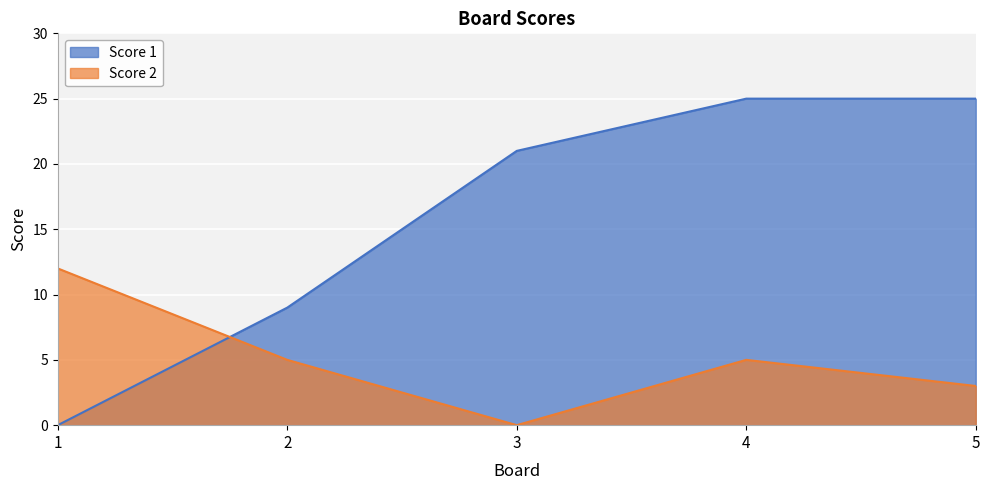

At which category does the chart reach its minimum across all series?

1